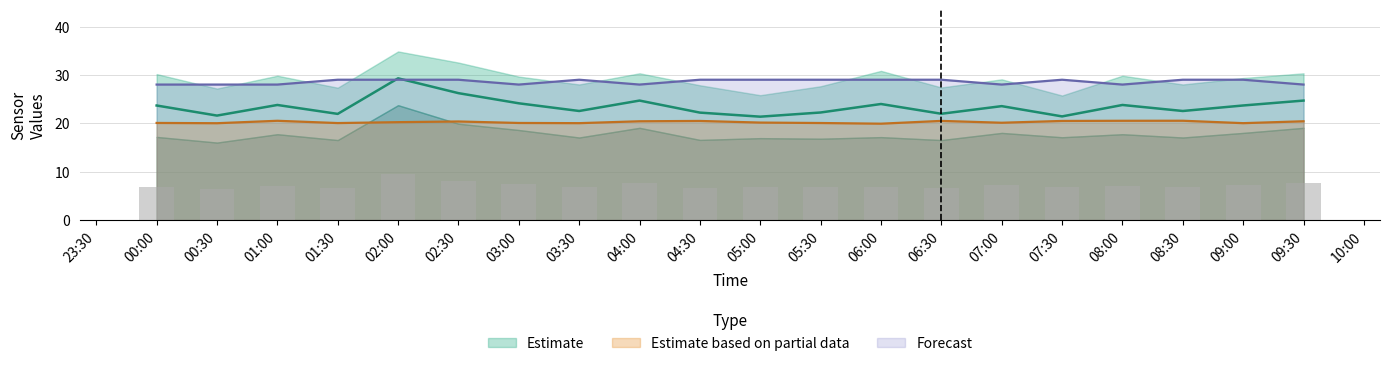

The Estimate based on partial data series shows 20.4 at 04:00. True or false?

True